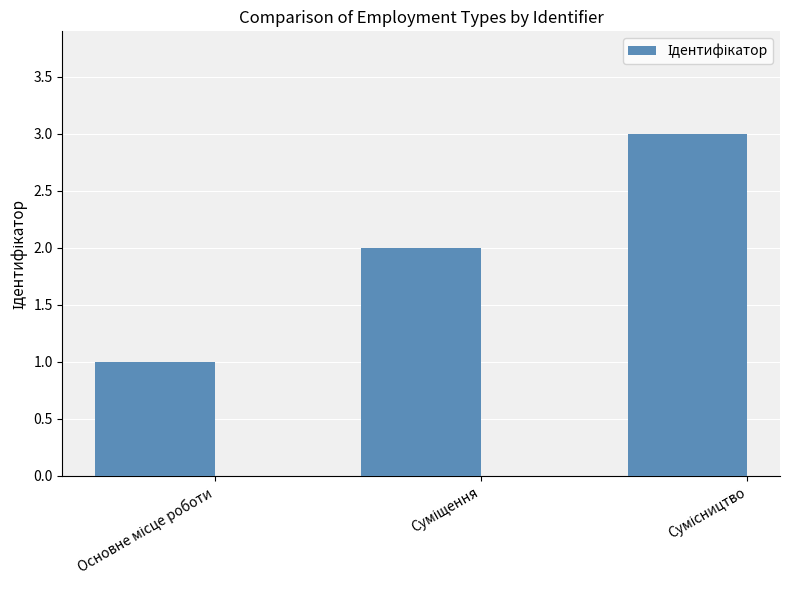

Reading left to right, list all the values displayed in this chart.

1	2	3